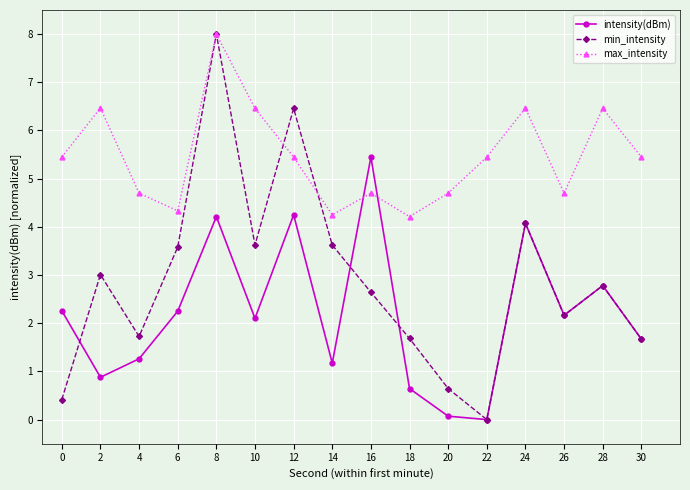

Which category has the highest value in the min_intensity series?

8